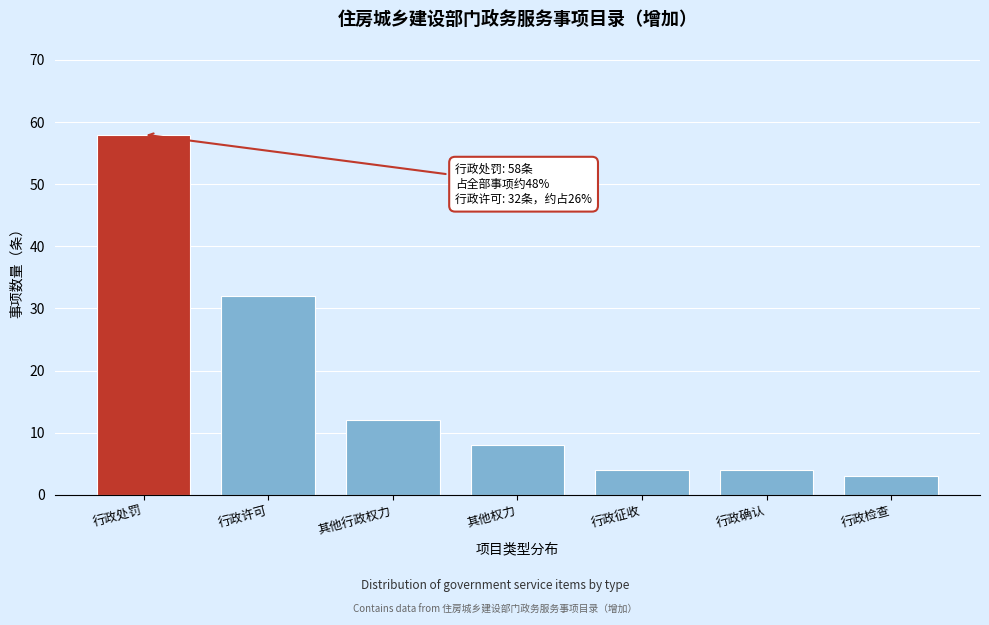

Reading left to right, list all the values displayed in this chart.

58	32	12	8	4	4	3